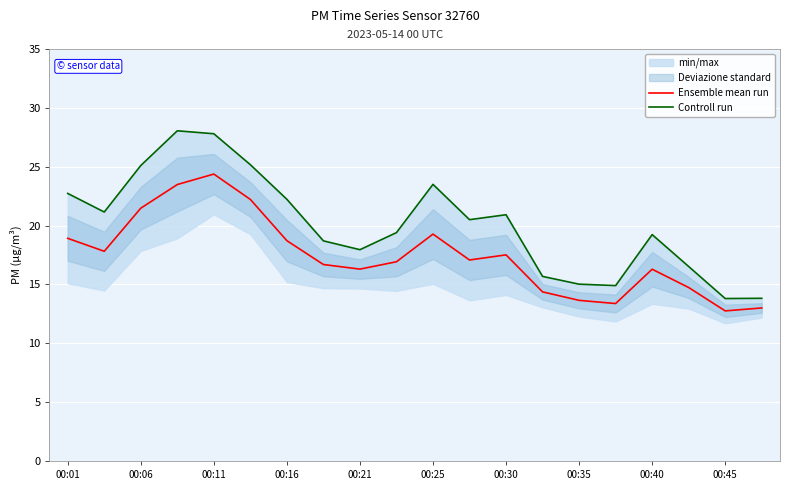

The value of Ensemble mean run at 00:16 is 7.8. True or false?

False